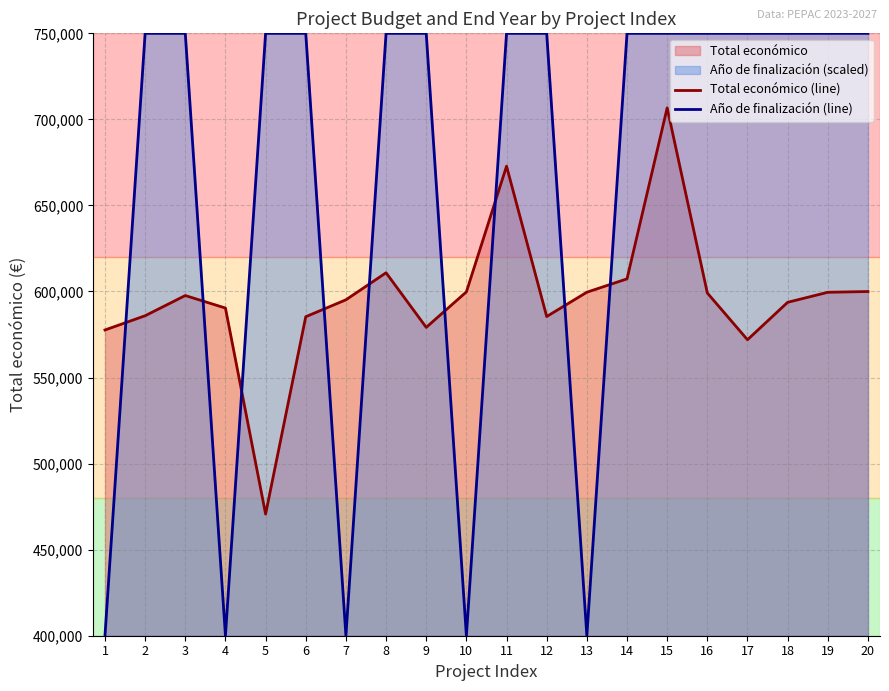

How many data points in Año de finalización are less than 750000?

5